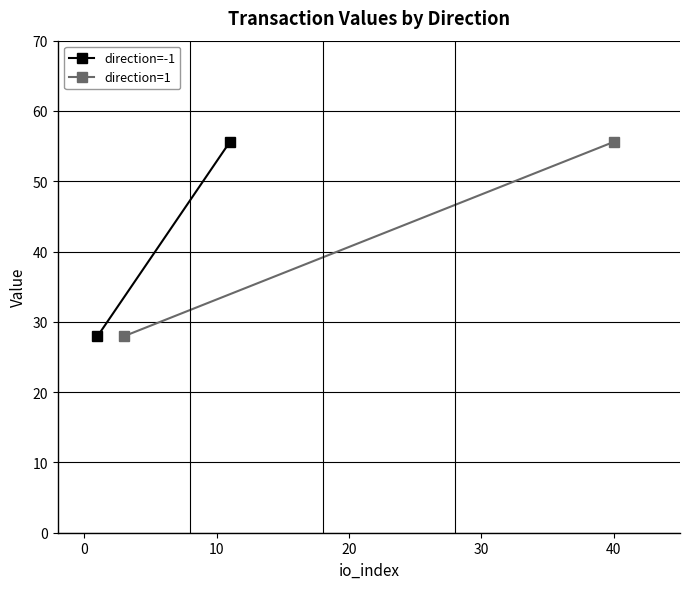

Which series has the largest range (max minus min)?

direction=-1